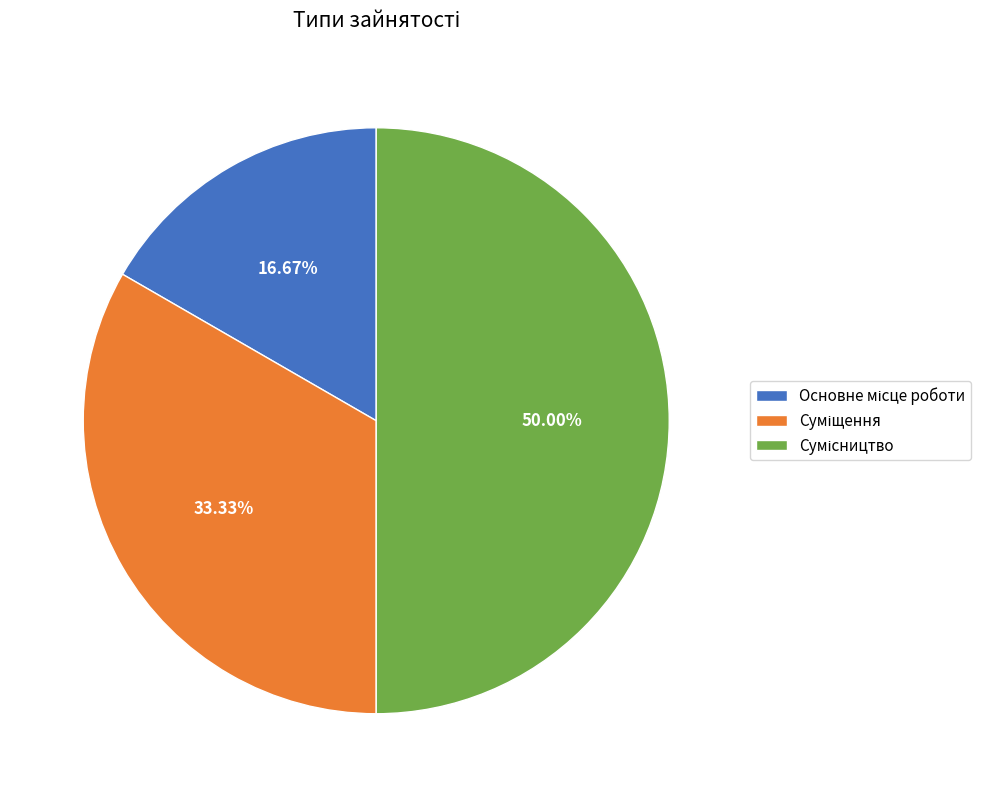

What is the largest slice in the pie chart?

Сумісництво